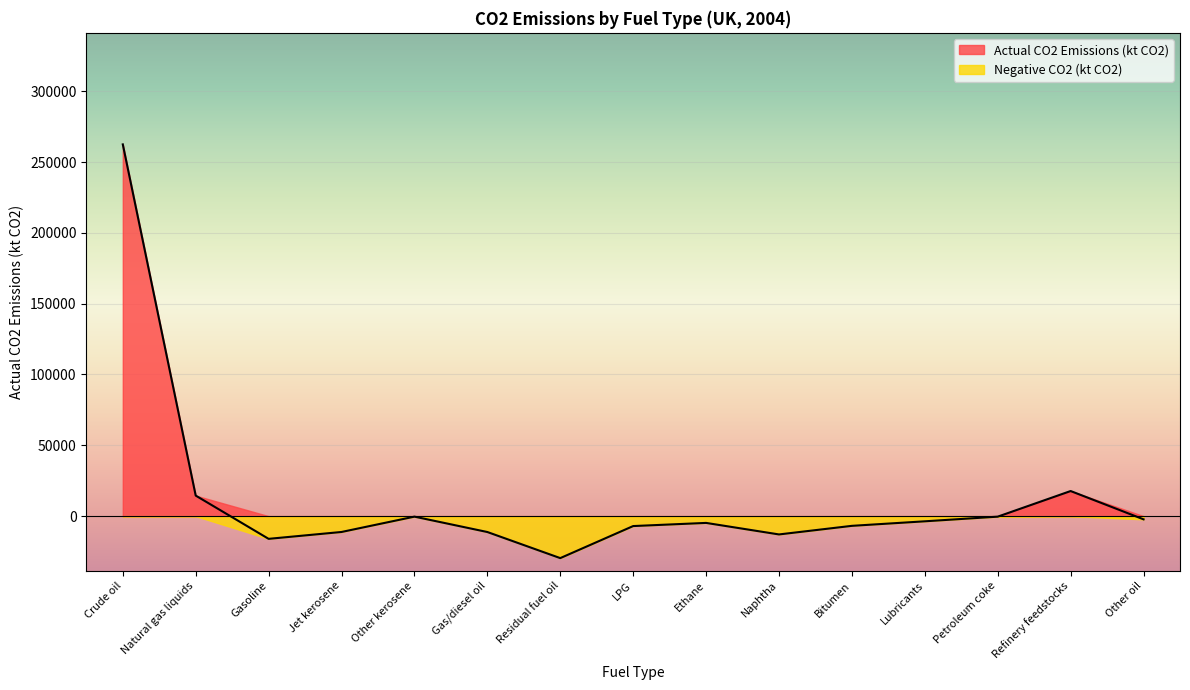

How many positive values are there?

3